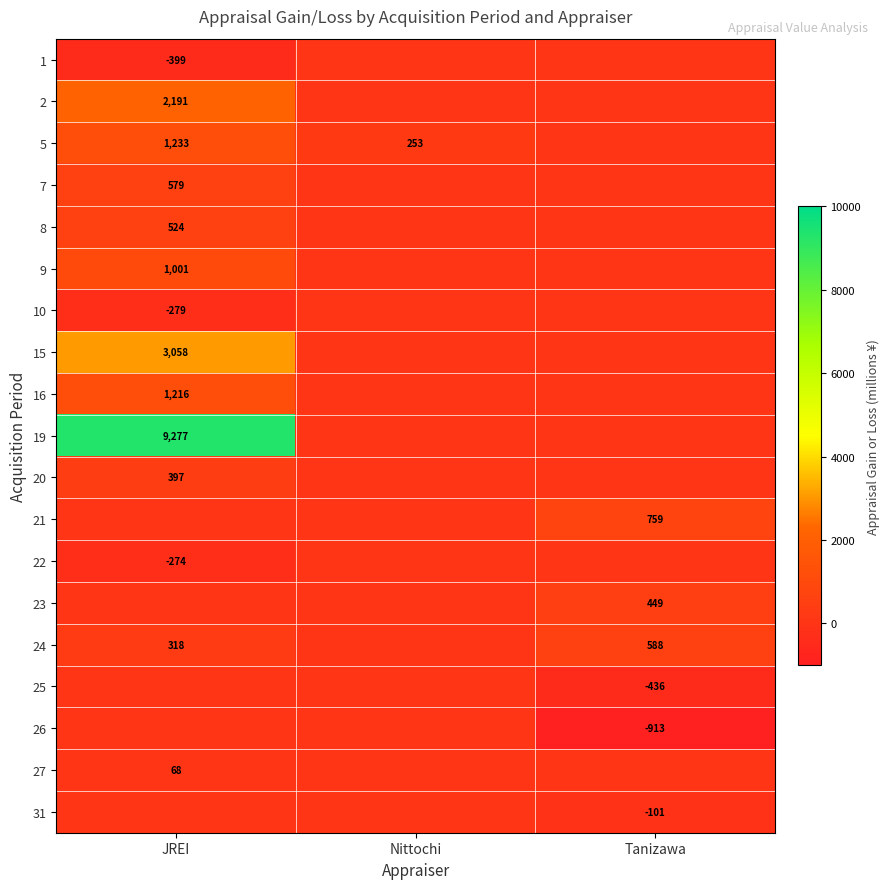

Is it true that 22 equals -435 at JREI?

False